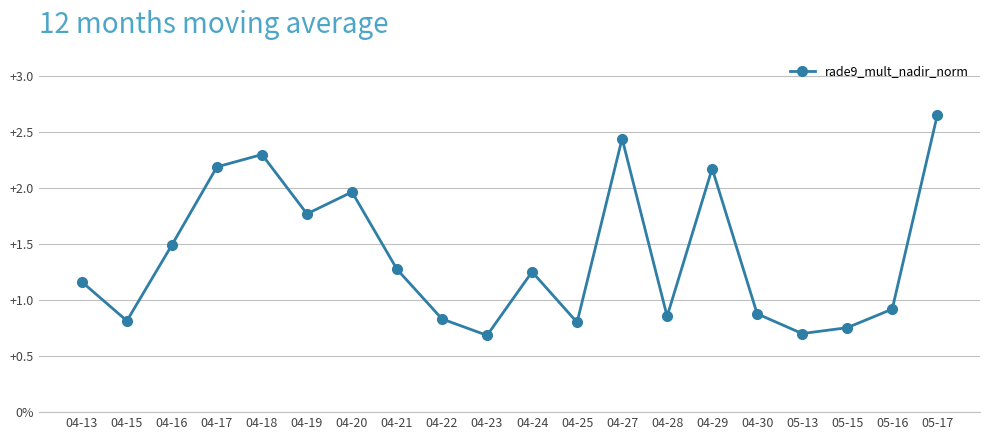

At which label does the data first exceed 1?

04-13